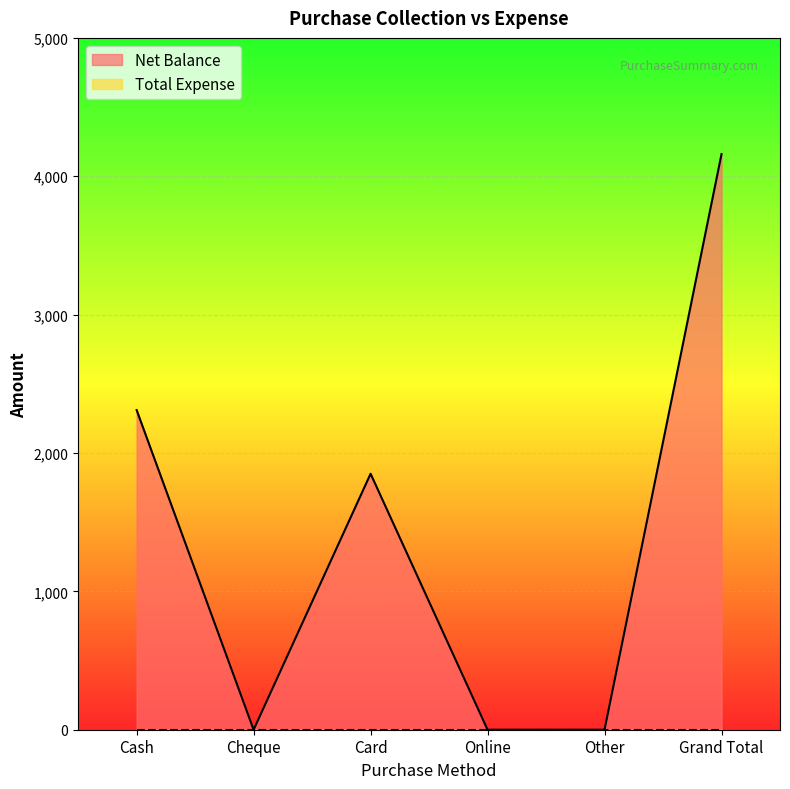

How many values are below 1850?

3